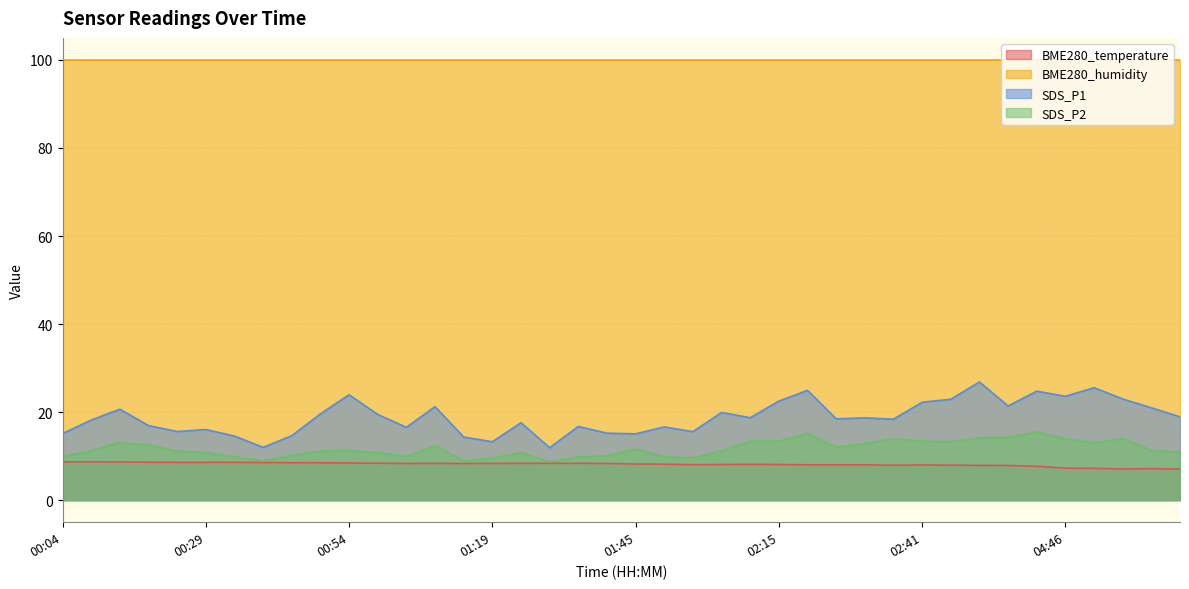

Is it true that BME280_humidity equals 50.1 at 00:29?

False